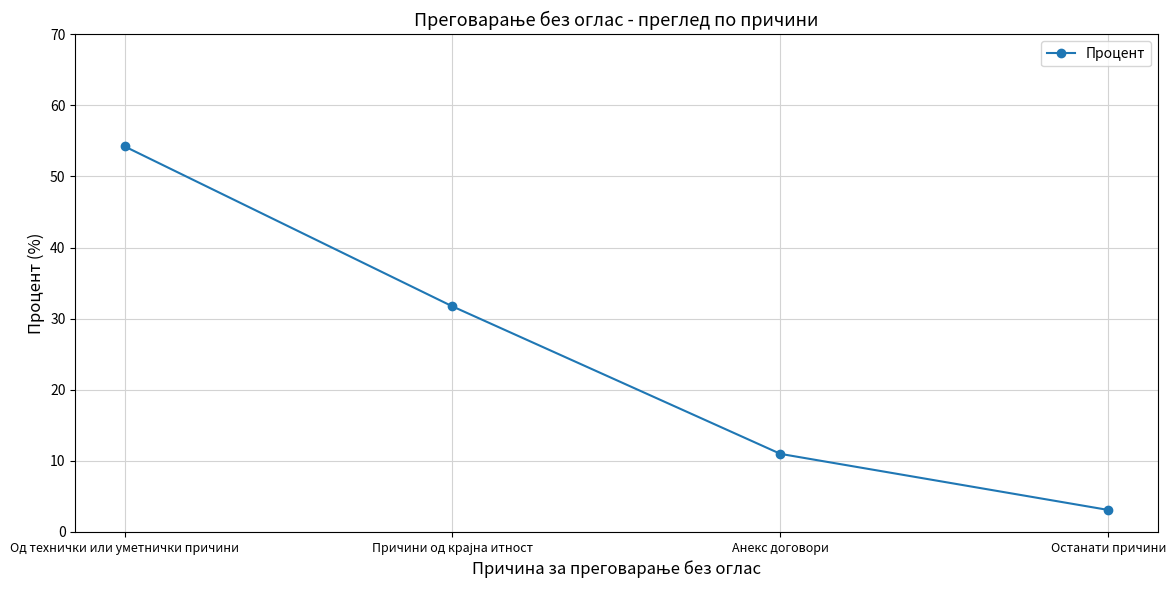

What is the greatest value displayed?

54.2